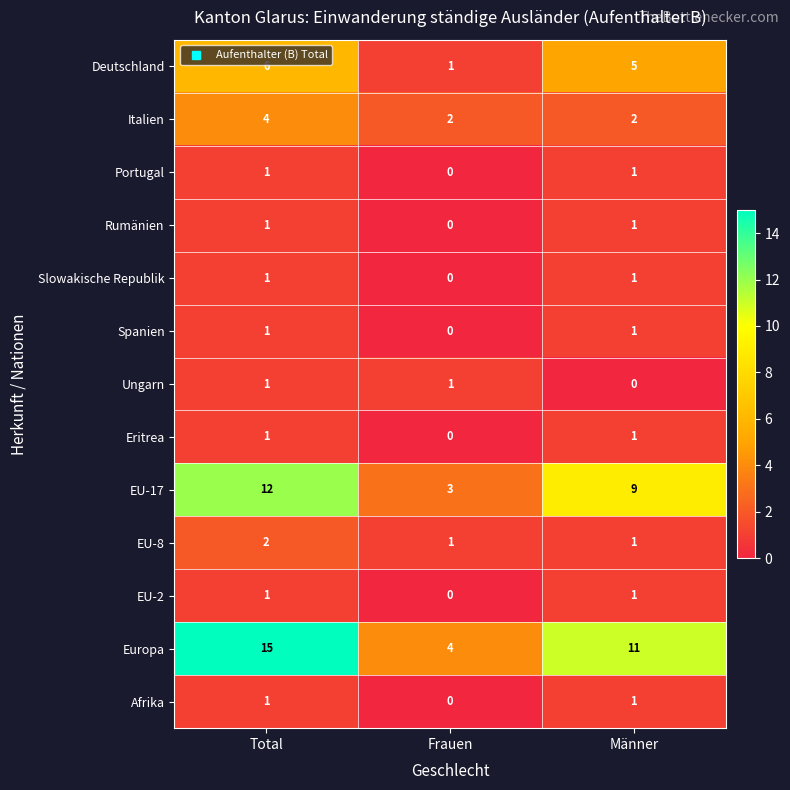

How many Deutschland values are between 1 and 6?

3